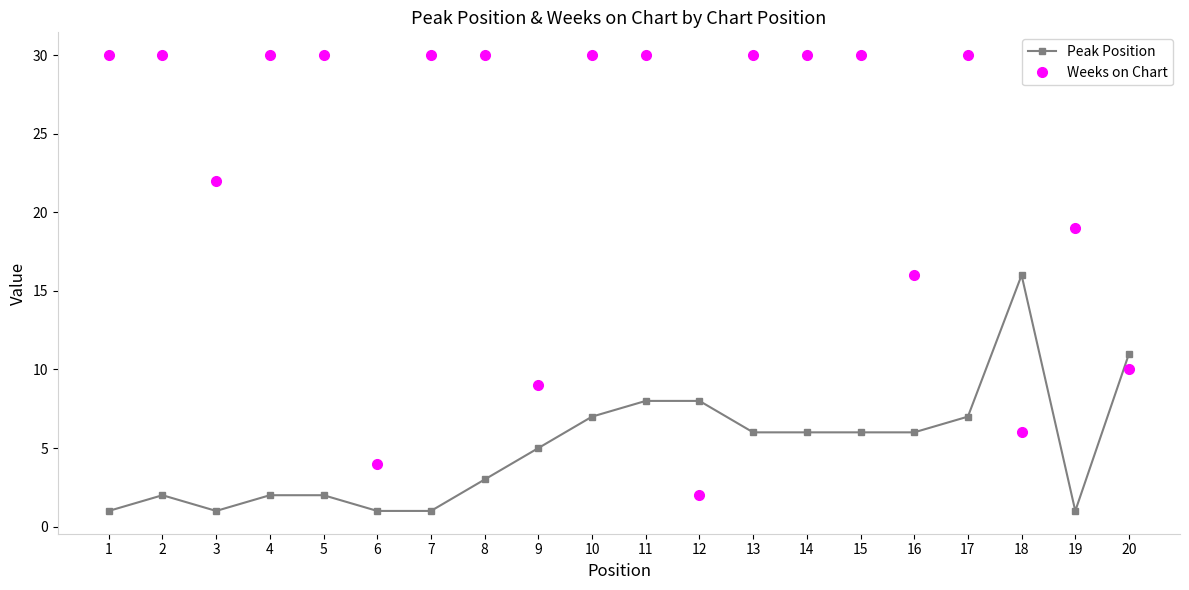

What is the greatest value displayed?

30